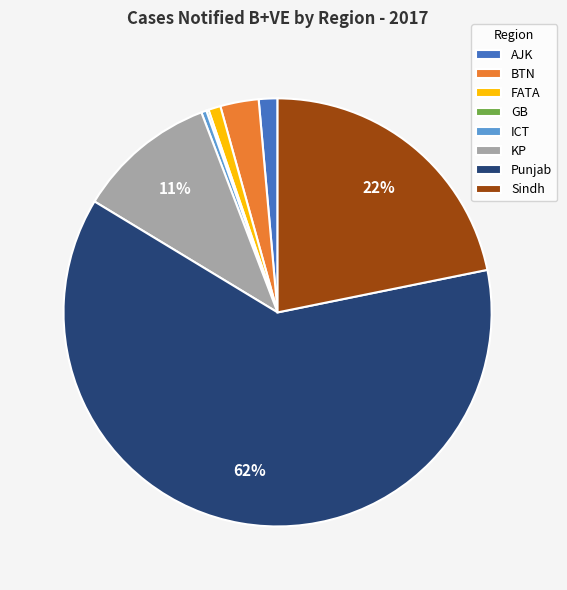

Is it true that FATA is 11% of the pie?

False